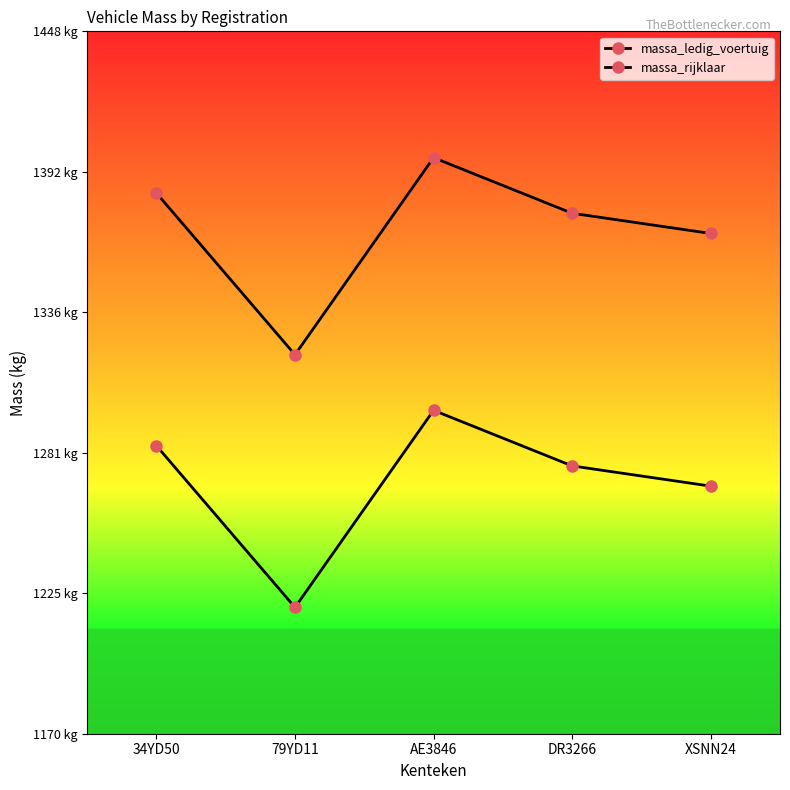

What is the difference between the maximum and second lowest values in the massa_ledig_voertuig series?

30